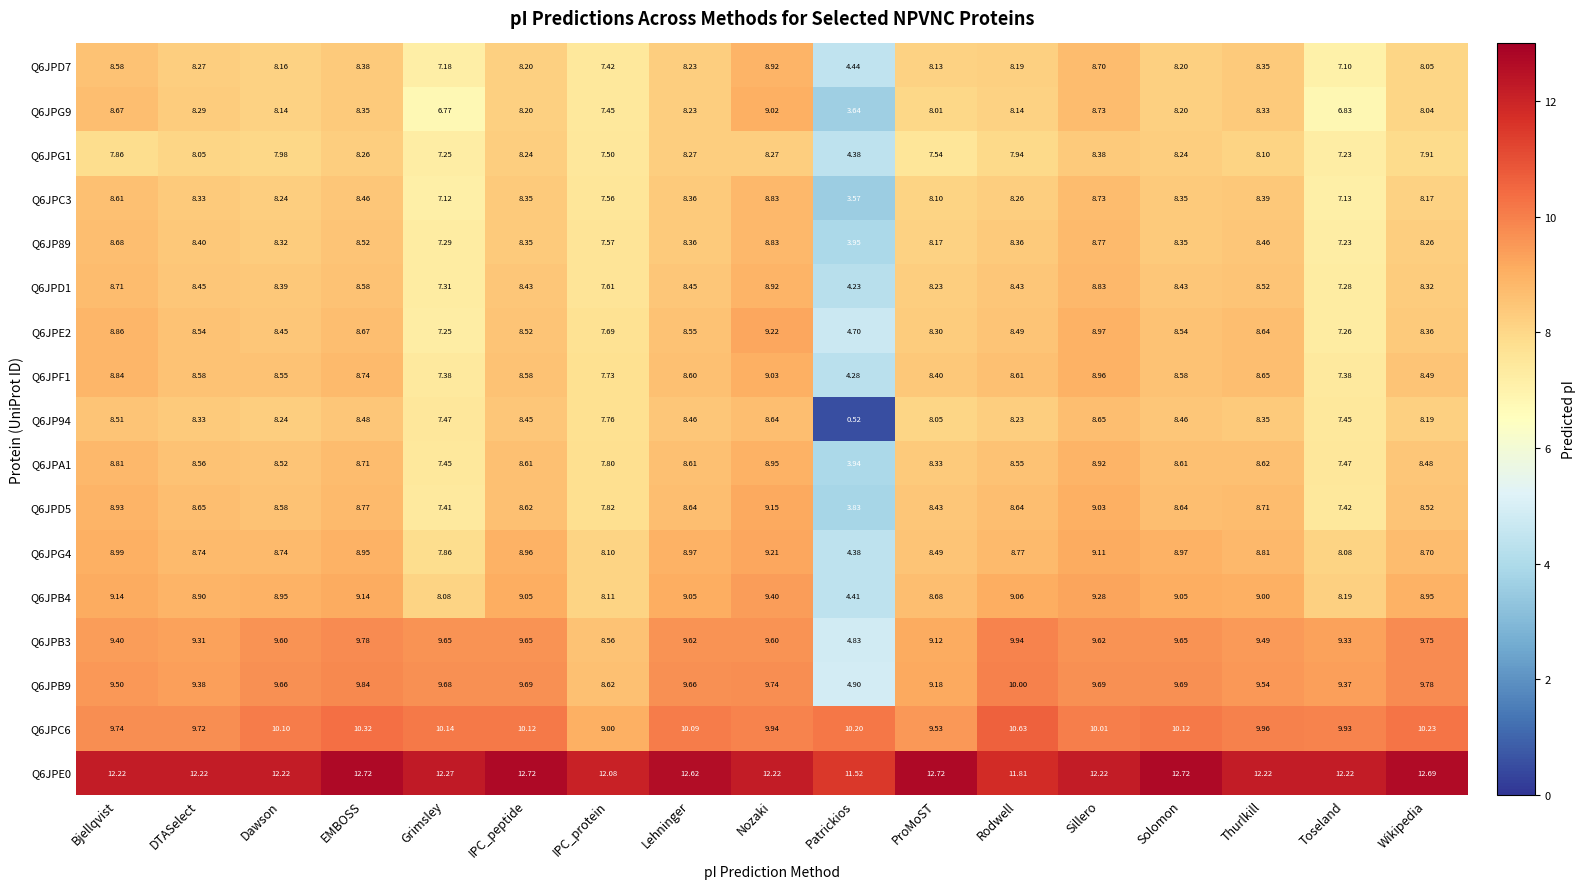

At which category is the sum across all series the highest?

Nozaki